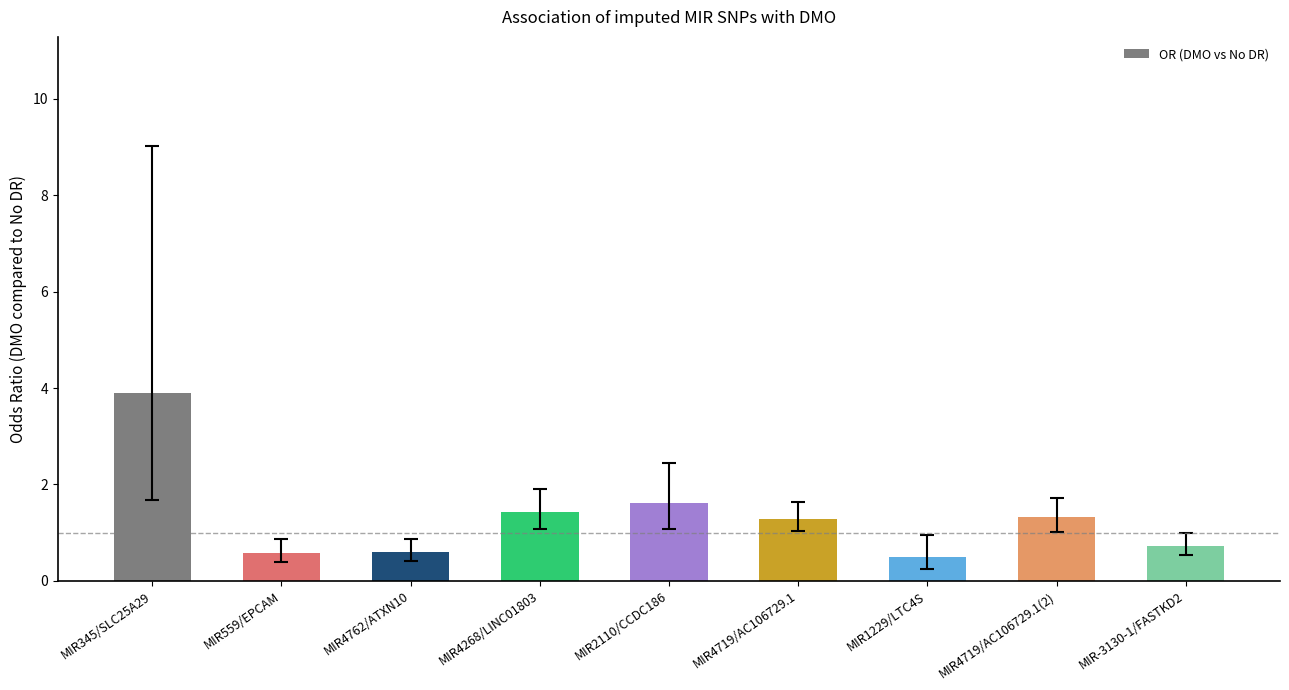

Reading right to left, extract all data points from this chart.

0.7	1.3	0.5	1.3	1.6	1.4	0.6	0.6	3.9